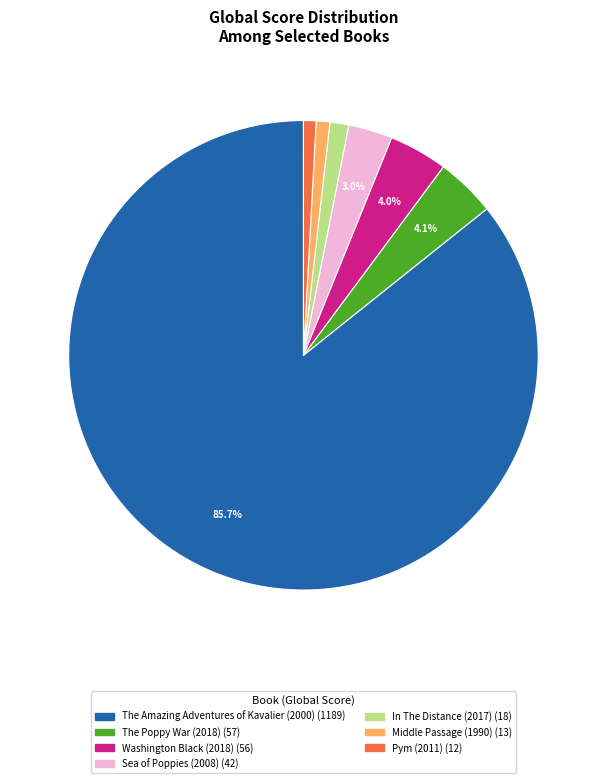

Which slice represents more than half of the pie?

The Amazing Adventures of Kavalier (2000)